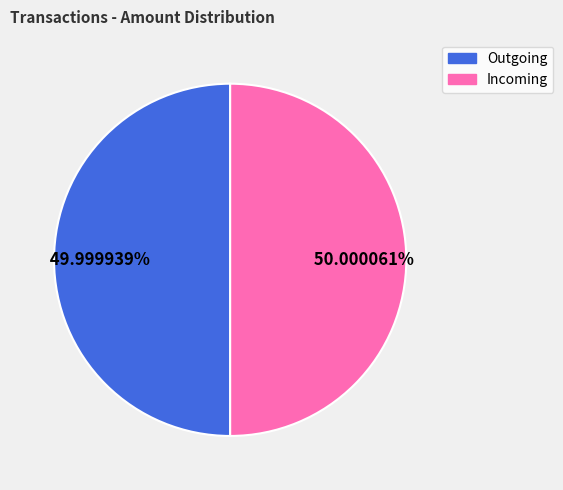

Does any single category account for the majority?

Yes